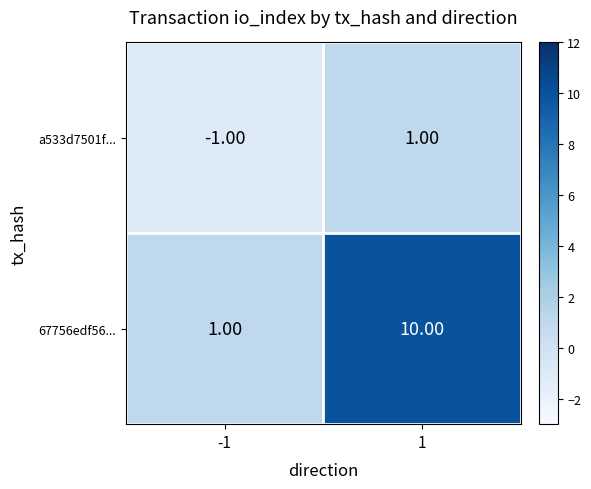

Which series has the widest spread of values?

67756edf56...